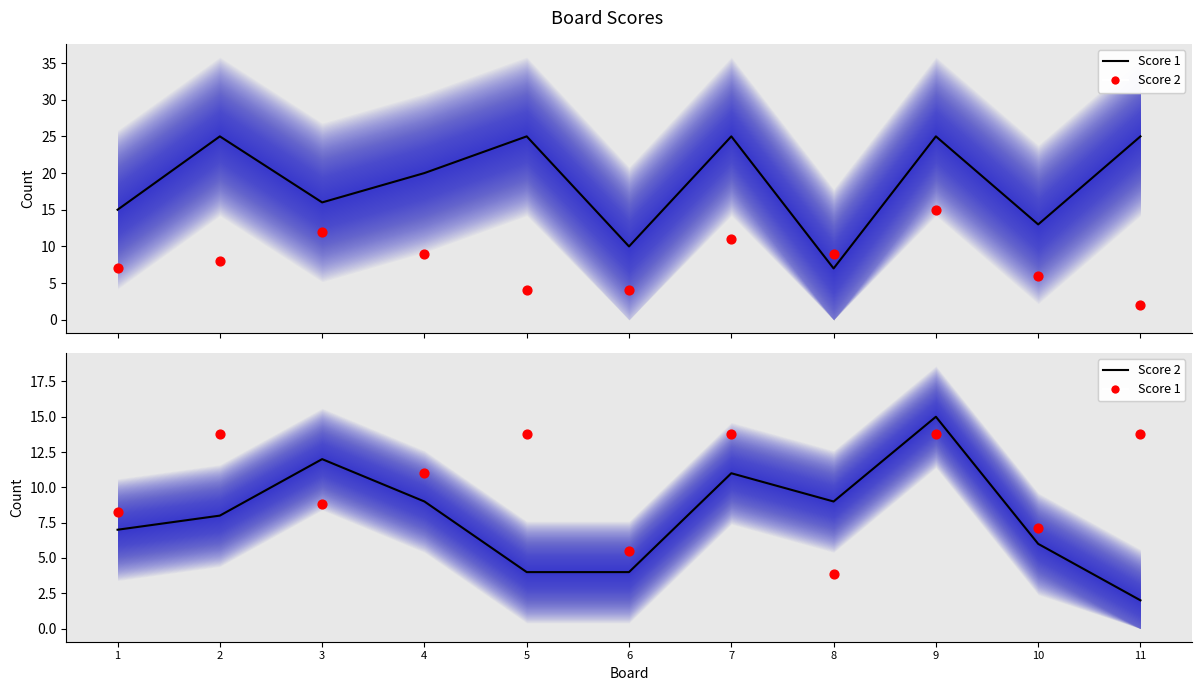

Which series has the largest Y range (max minus min)?

Score 1